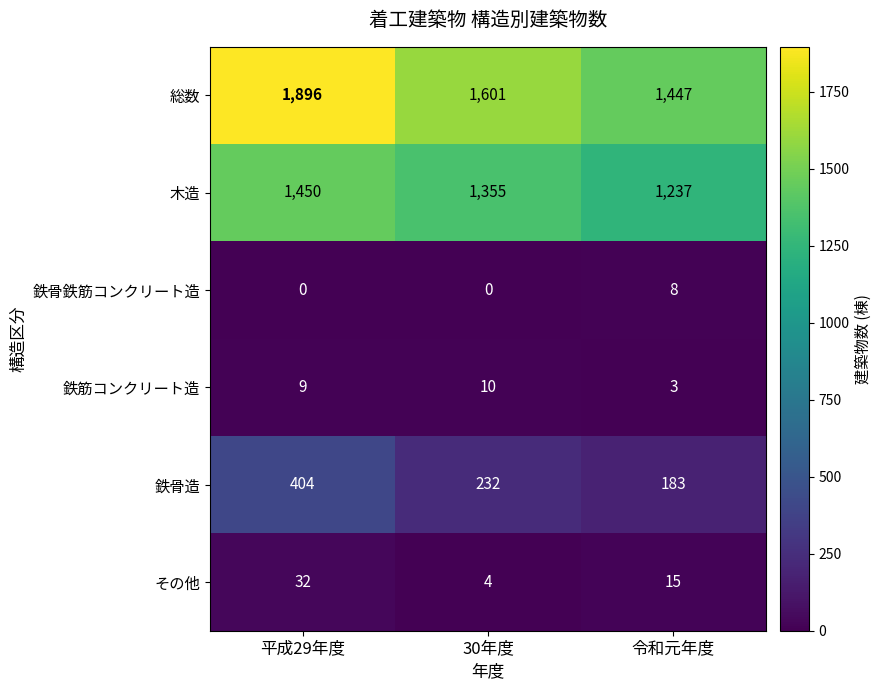

Is the value of 木造 at 令和元年度 greater than the value of 鉄骨造 at 令和元年度?

Yes